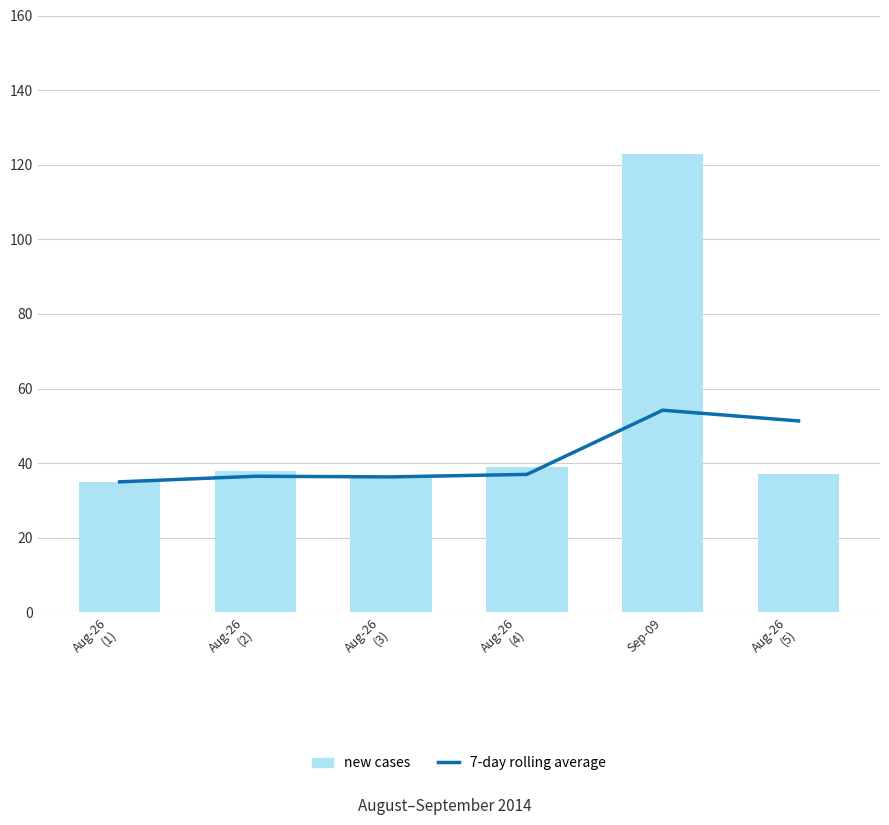

Rank the series by their maximum value, from lowest to highest.

7-day rolling average, new cases